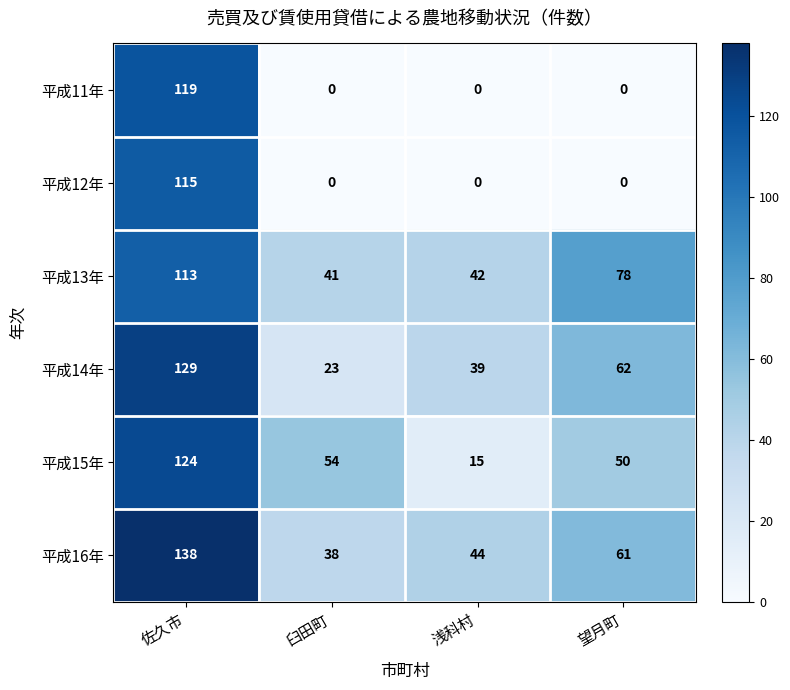

Where is 平成16年 nearest to the value 88?

望月町